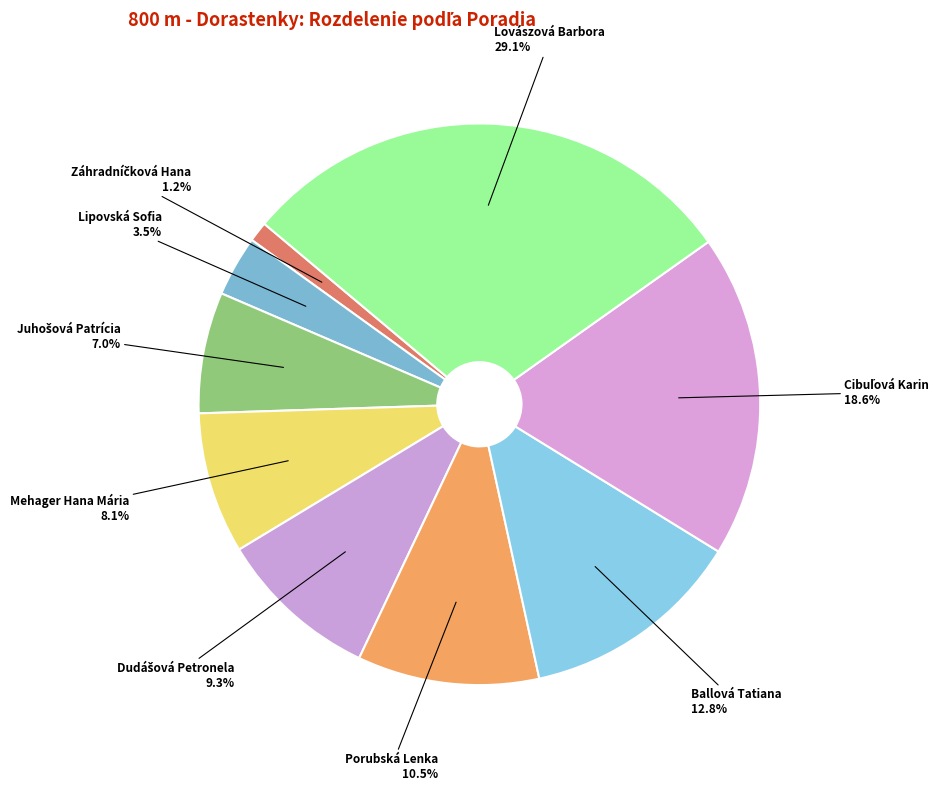

Does Ballová Tatiana account for over 50% of the chart?

No